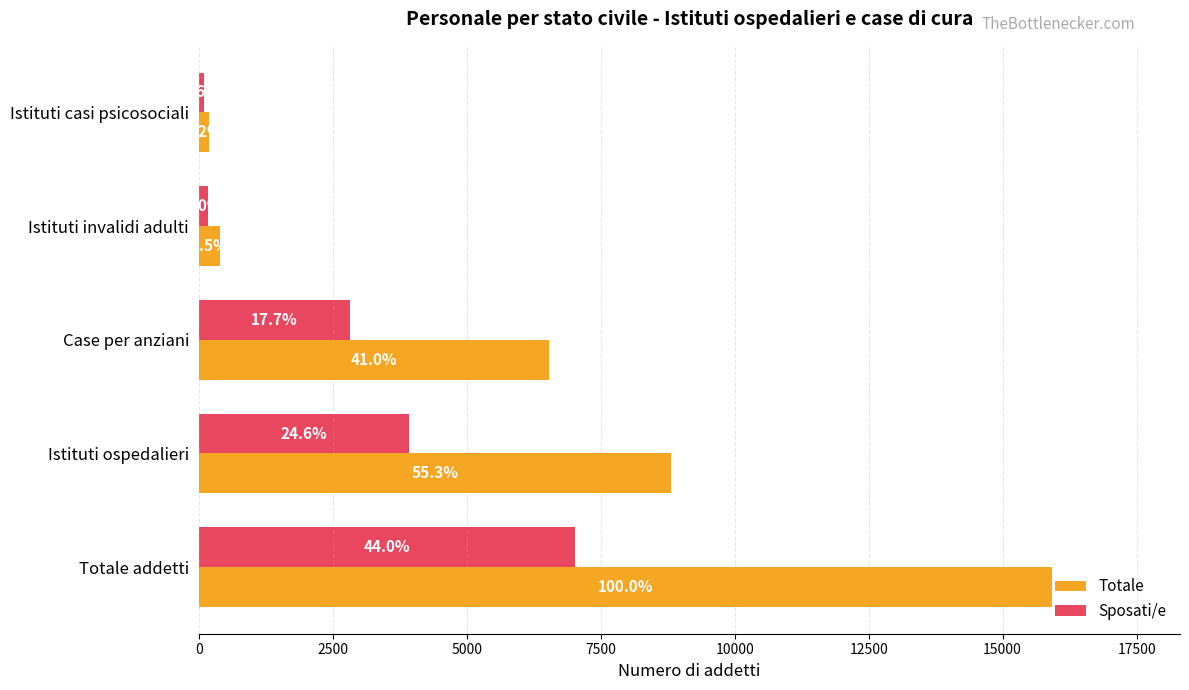

What are all the series names shown in the legend?

Totale, Sposati/e